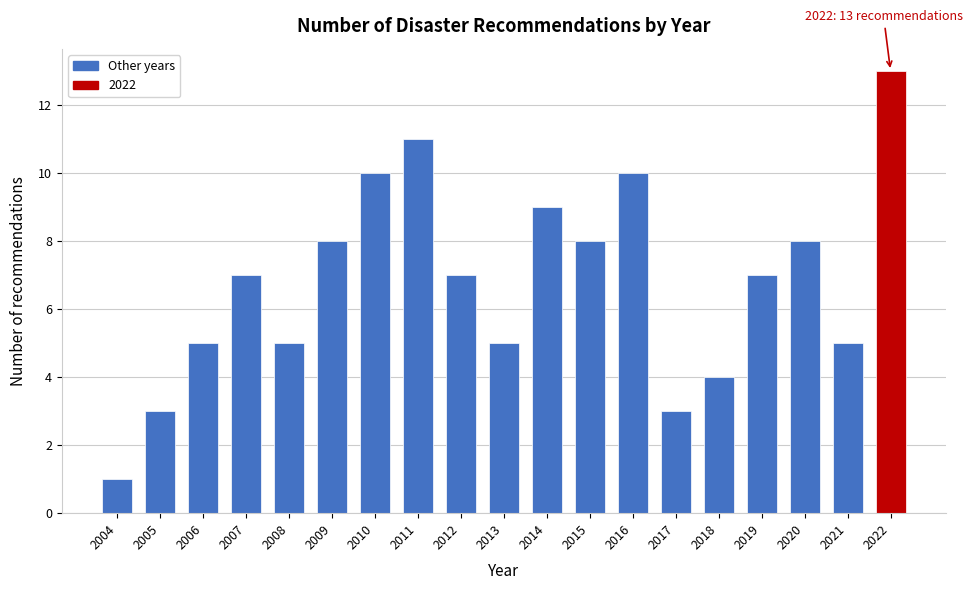

Reading right to left, list all the values displayed in this chart.

13	5	8	7	4	3	10	8	9	5	7	11	10	8	5	7	5	3	1